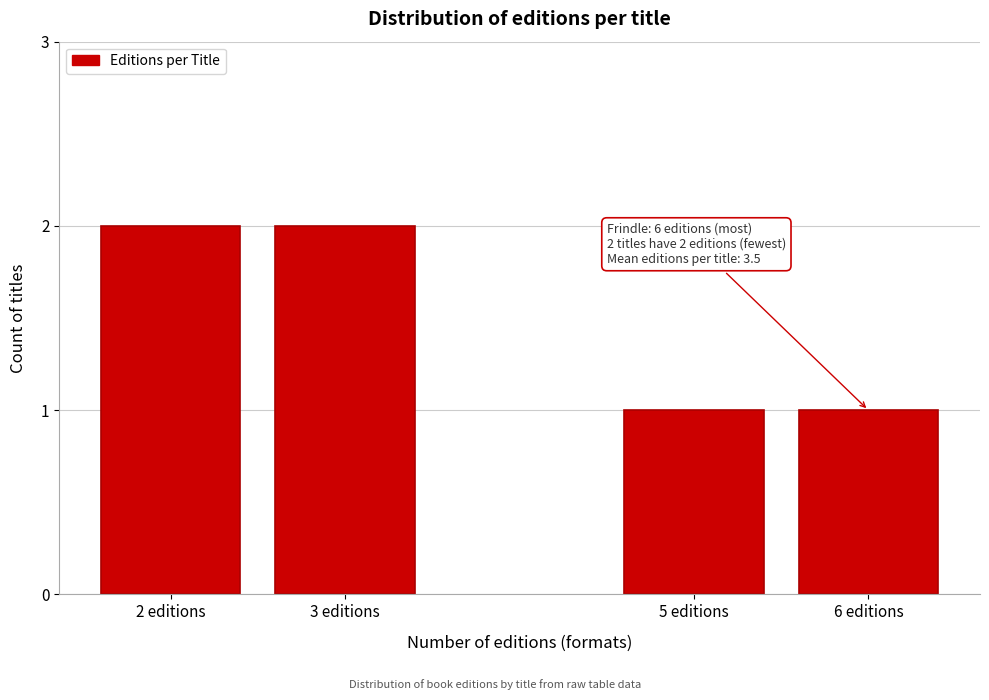

Reading right to left, list all the values displayed in this chart.

1	1	2	2